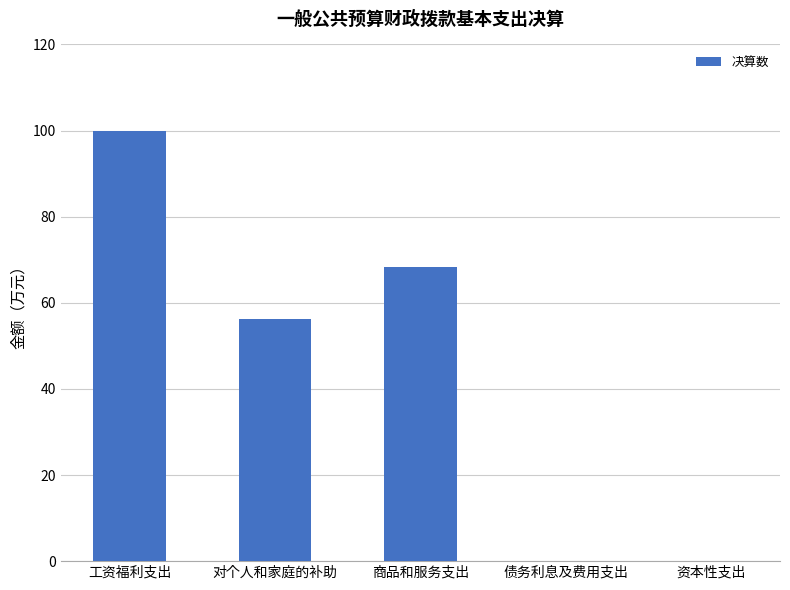

What is the sum of the values at 工资福利支出 and 对个人和家庭的补助?

156.3